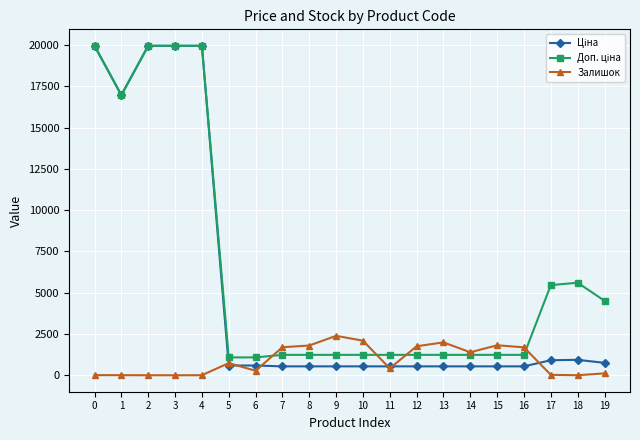

What is the sum of all Залишок values?

18214.0